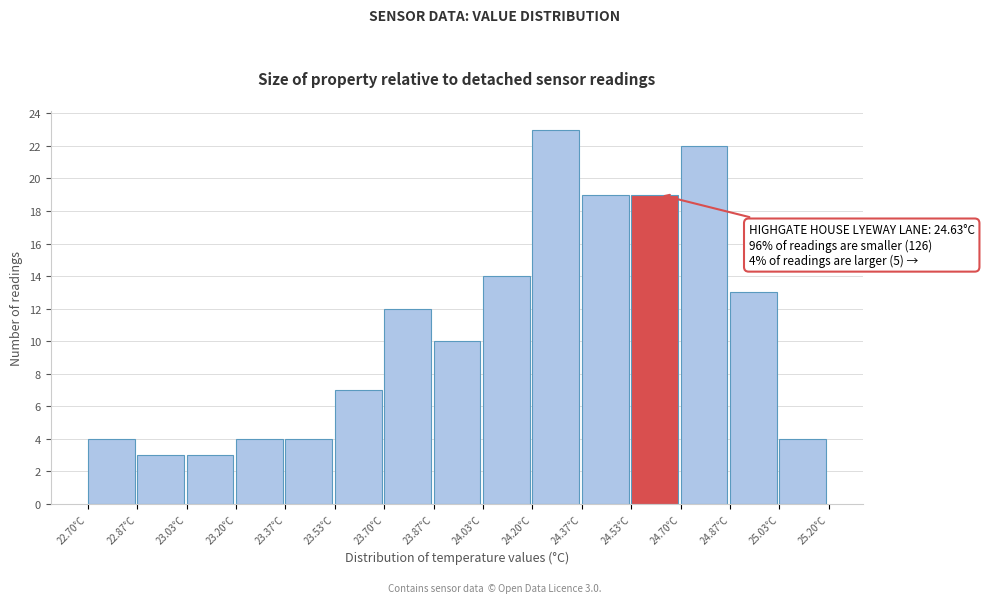

Which range on the x-axis has the tallest bar?

24.20 to 24.36